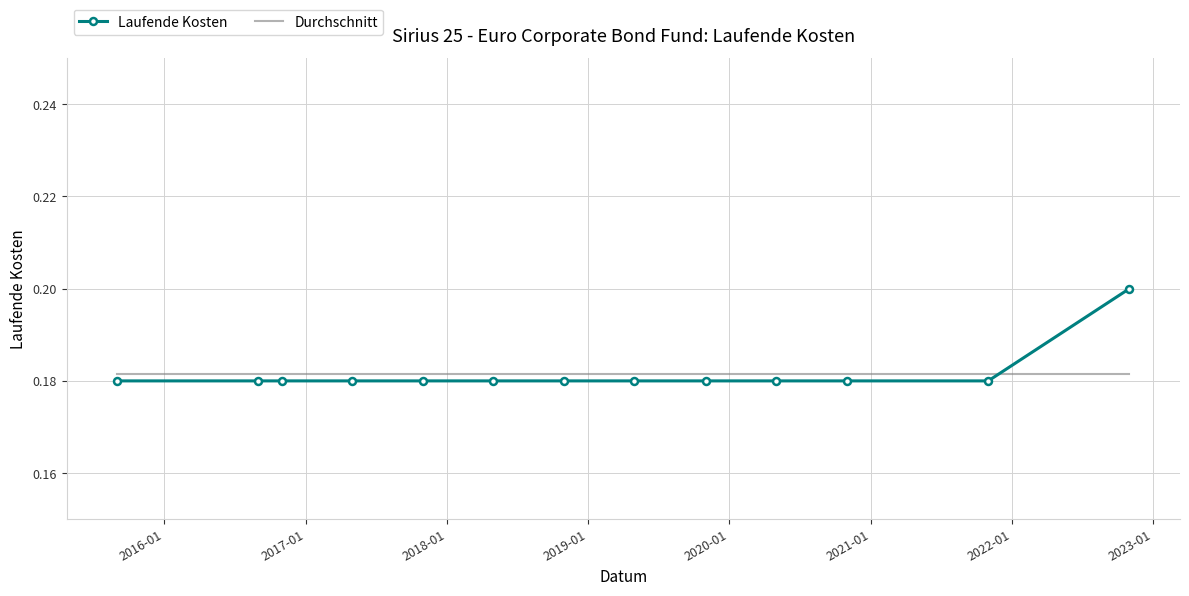

How many times do Laufende Kosten and Durchschnitt cross each other?

1